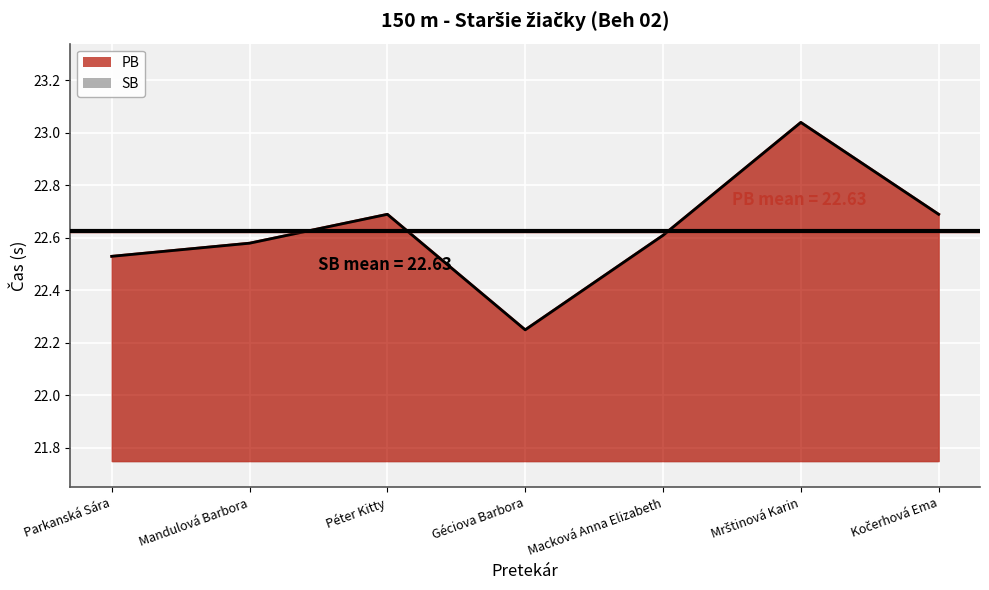

Is it true that PB equals 22.6 at Mandulová Barbora?

True